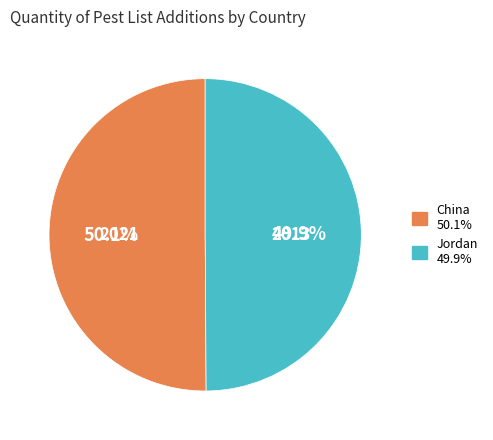

Is there any slice that represents more than half of the pie?

Yes